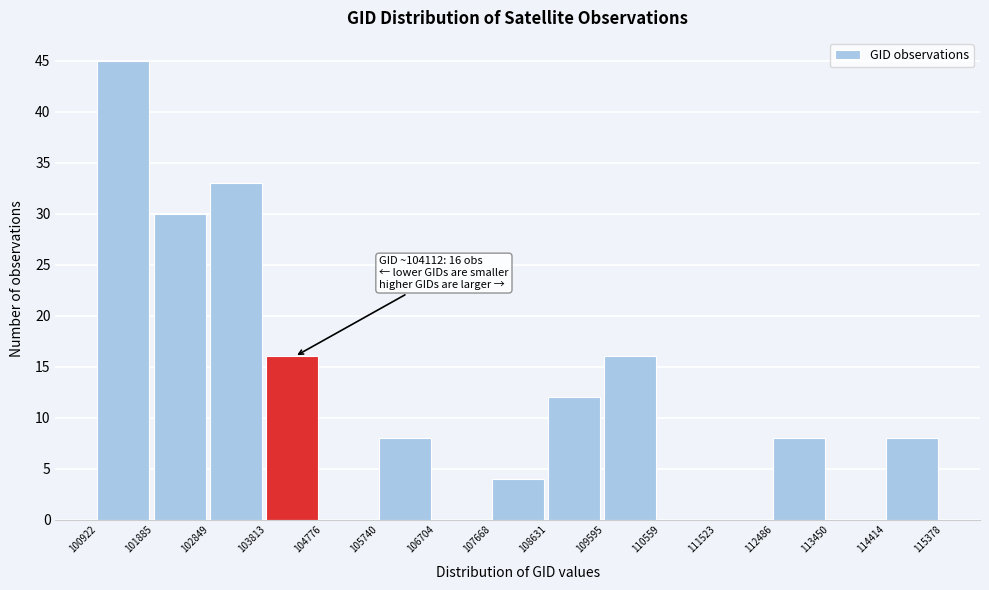

Over which range of the x-axis is the bar tallest?

100922 to 101885